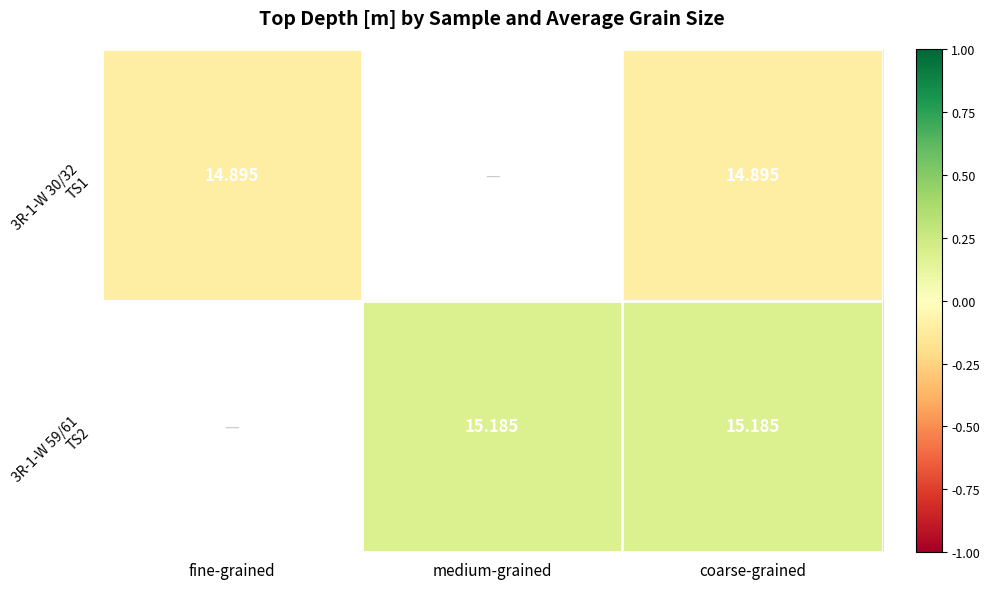

List the series in order of their overall mean, highest first.

3R-1-W 30/32 TS1, 3R-1-W 59/61 TS2